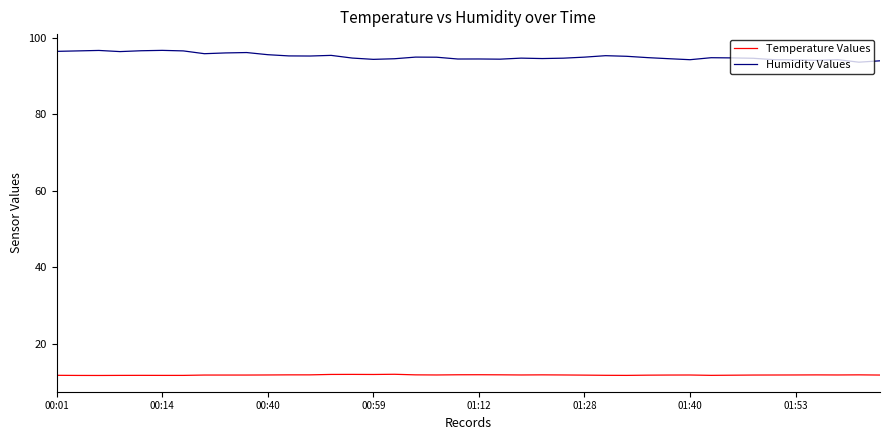

True or false: Humidity Values and Temperature Values intersect in this chart.

False